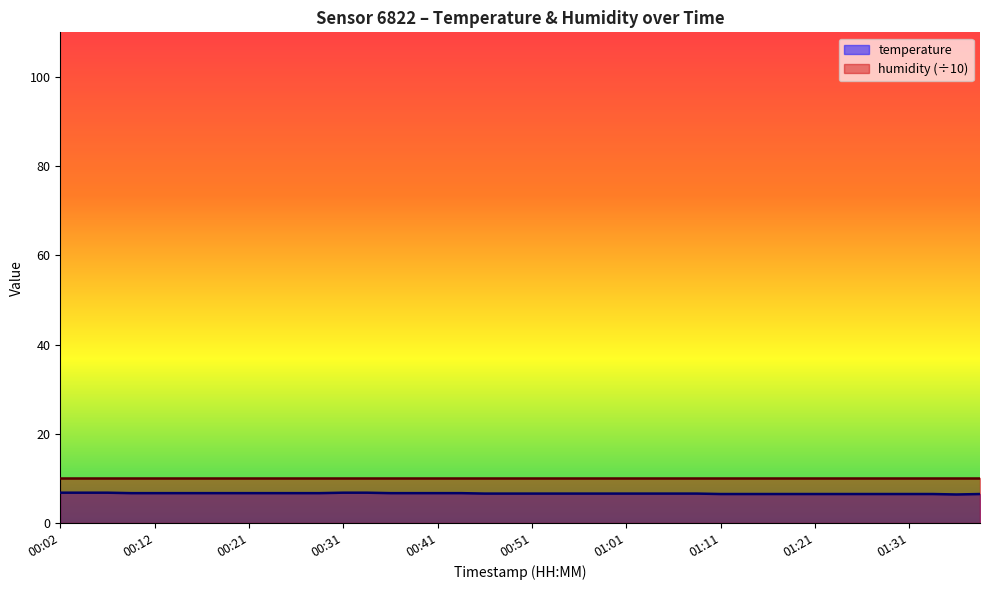

Count the number of categories in the chart.

40